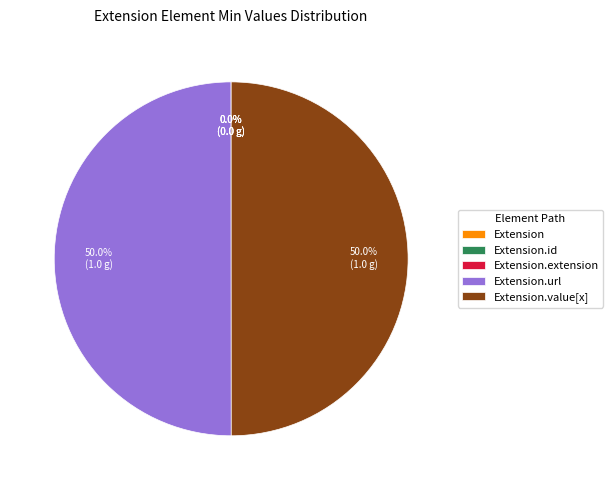

True or false: Extension.value[x] accounts for 64% of the total.

False